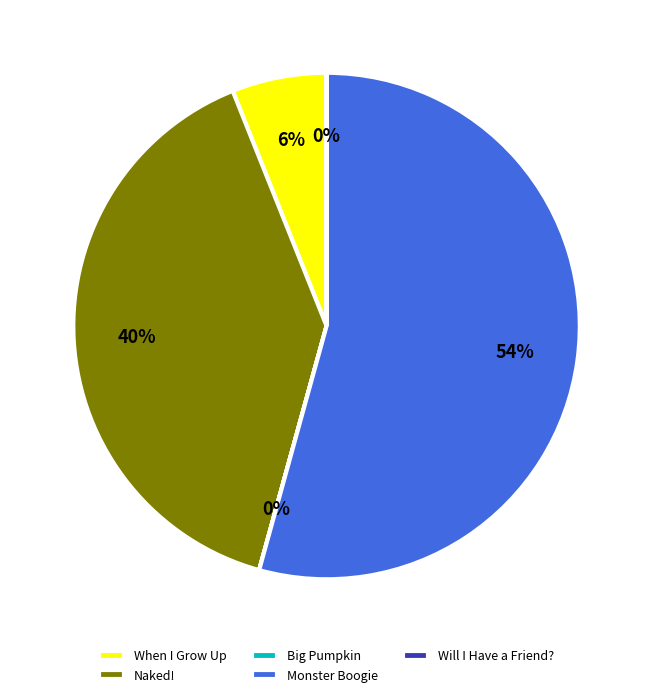

To the nearest percent, what is the difference between the largest and smallest slice percentages?

54%